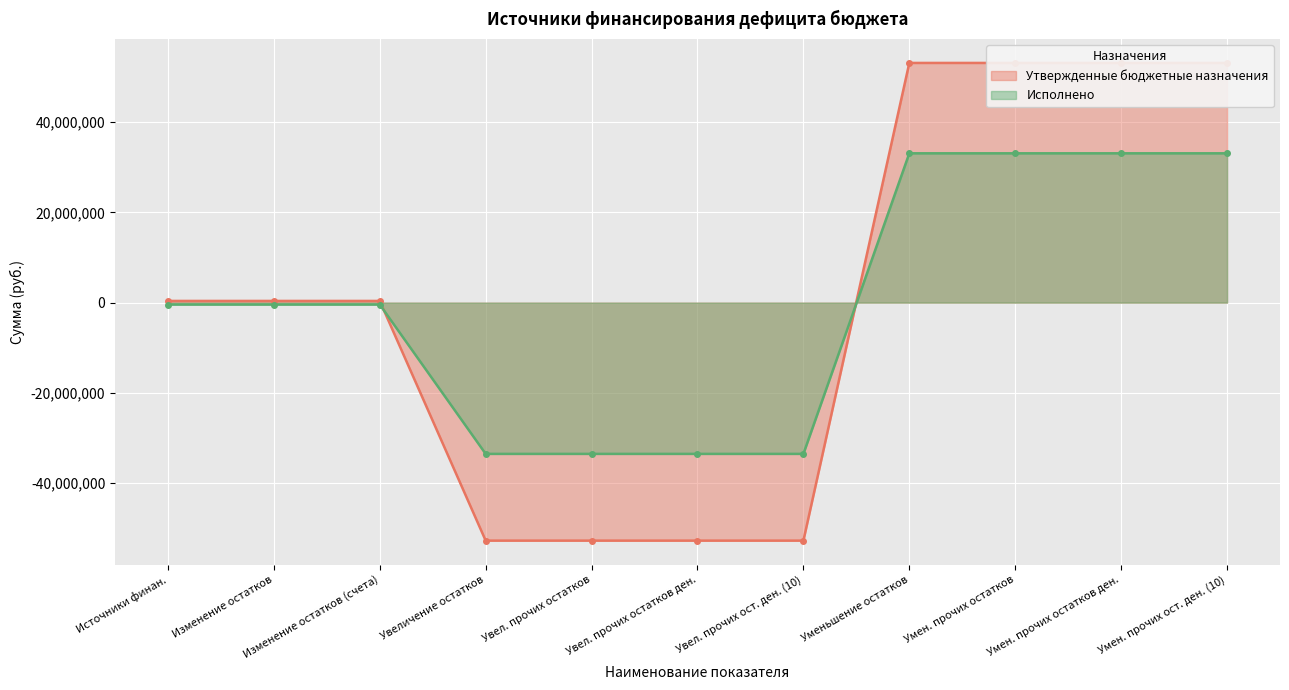

List the series in order of their peak value, highest first.

Утвержденные бюджетные назначения, Исполнено